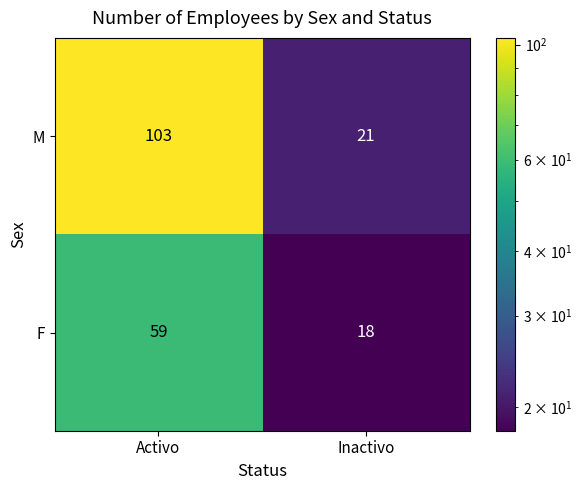

At how many categories does at least one series exceed 83?

1